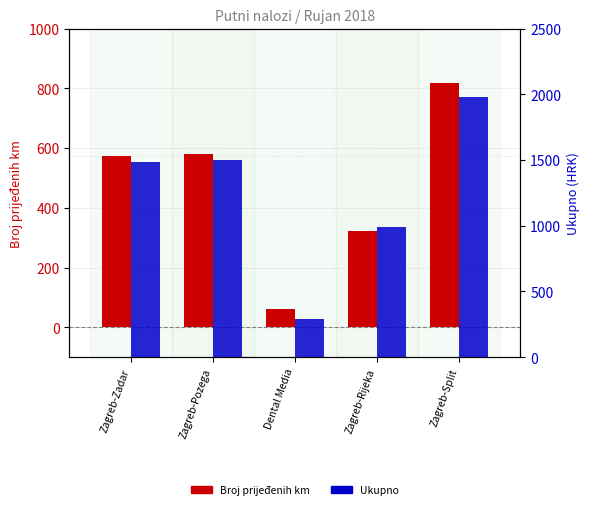

What is the value of the Broj prijeđenih km bar at the 1st from the left?

574